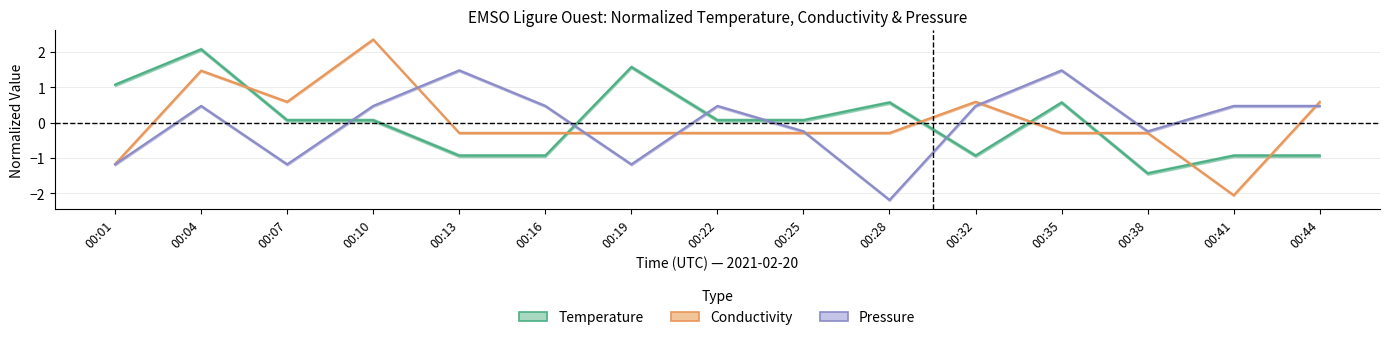

Which series changed the most between 00:04 and 00:35?

Conductivity